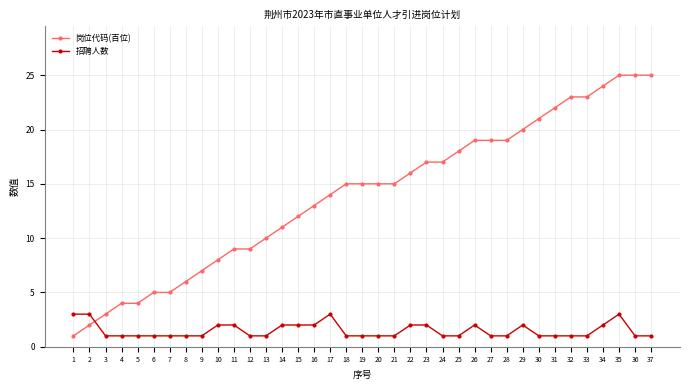

At which category is the sum across all series the highest?

35